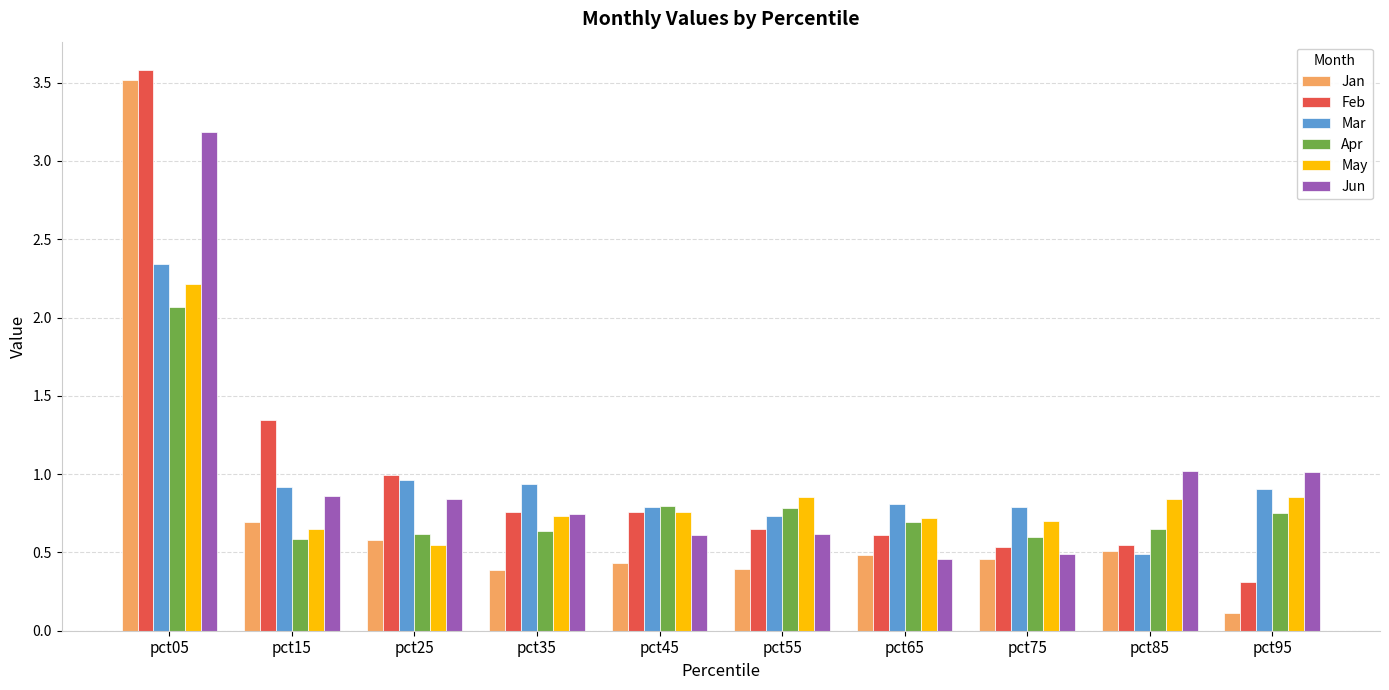

What is the total value across all series at pct55?

4.0